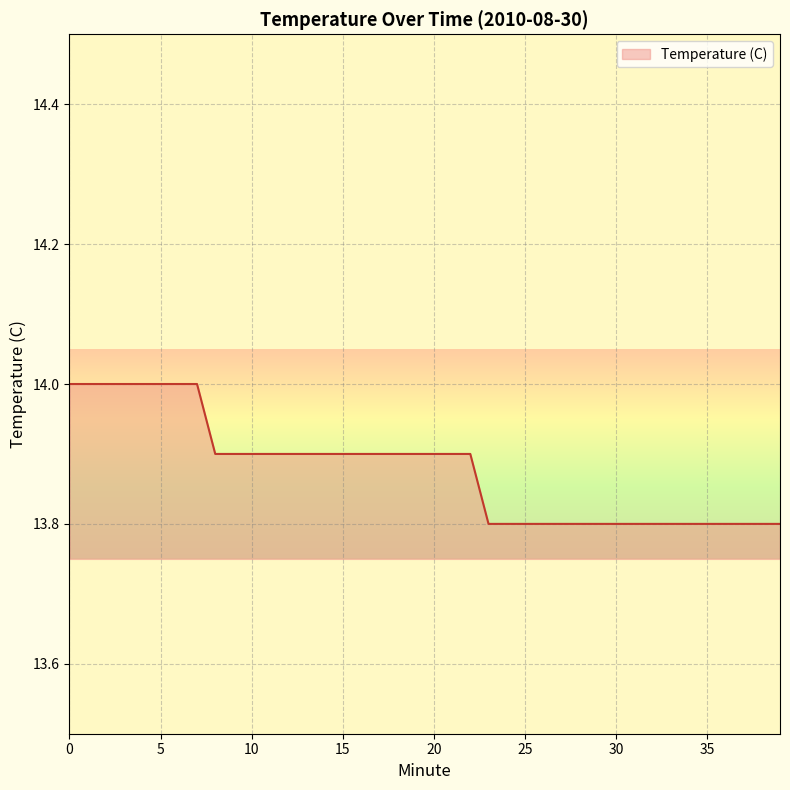

Reading left to right, transcribe all the data shown in this chart.

14.0	14.0	14.0	14.0	14.0	14.0	14.0	14.0	13.9	13.9	13.9	13.9	13.9	13.9	13.9	13.9	13.9	13.9	13.9	13.9	13.9	13.9	13.9	13.8	13.8	13.8	13.8	13.8	13.8	13.8	13.8	13.8	13.8	13.8	13.8	13.8	13.8	13.8	13.8	13.8